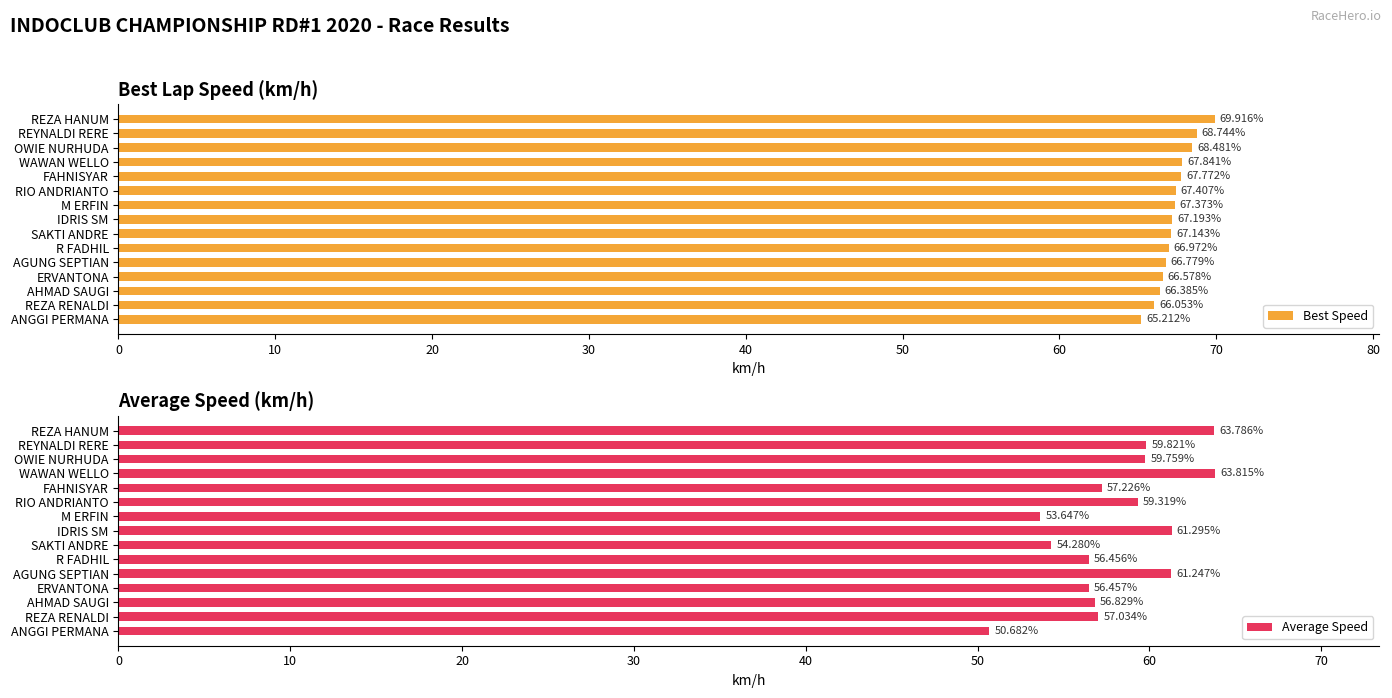

Which category has the lowest value in the Best Speed series?

ANGGI PERMANA